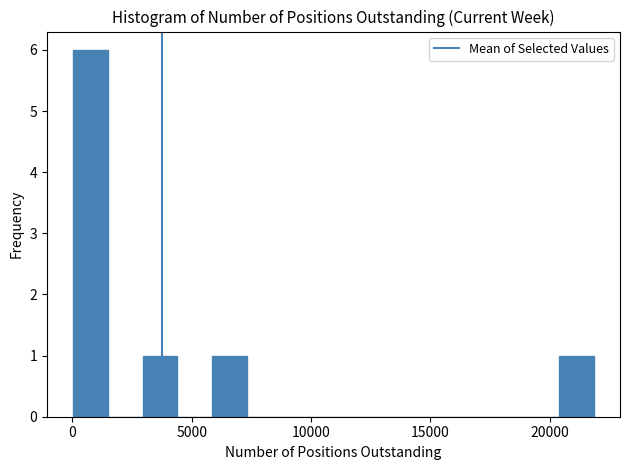

Around what value on the x-axis is the tallest bar? Give the approximate position of its centre, as read against the axis.

1000